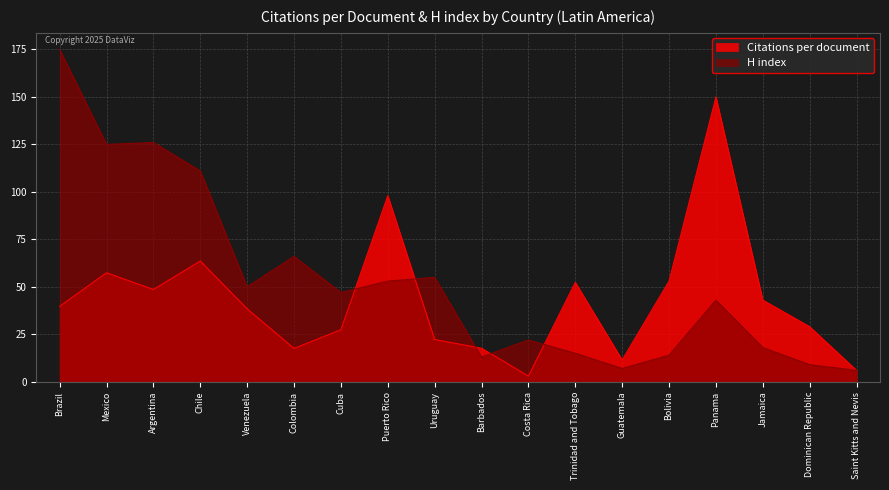

Reading left to right, list all the values displayed in this chart.

Citations per document: 39.7	57.4	48.6	63.6	38.4	17.6	27.4	98.0	22.2	17.7	3.0	52.3	11.5	53.0	150.0	43.0	29.0	6.0
H index: 175.0	125.0	126.0	111.0	50.0	66.0	47.0	53.0	55.0	13.0	22.0	15.0	7.0	14.0	43.0	18.0	9.0	6.0